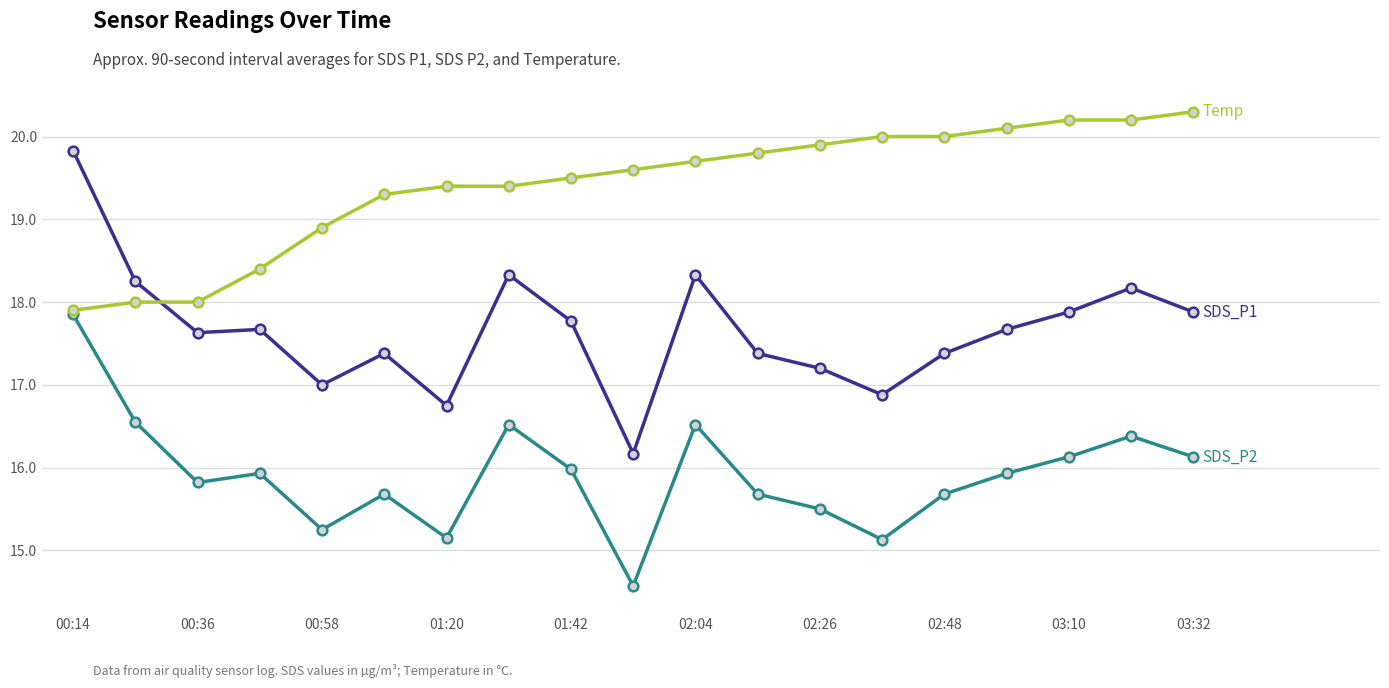

What is the maximum value shown in the chart?

20.3